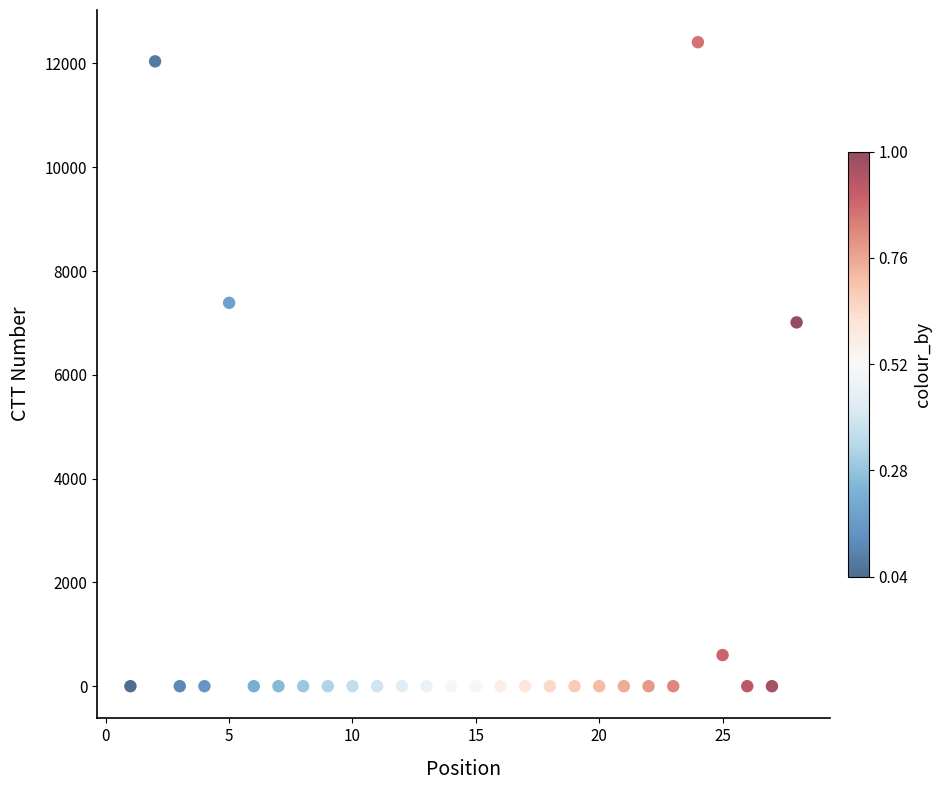

What is the range of Y values (max minus min)?

12409